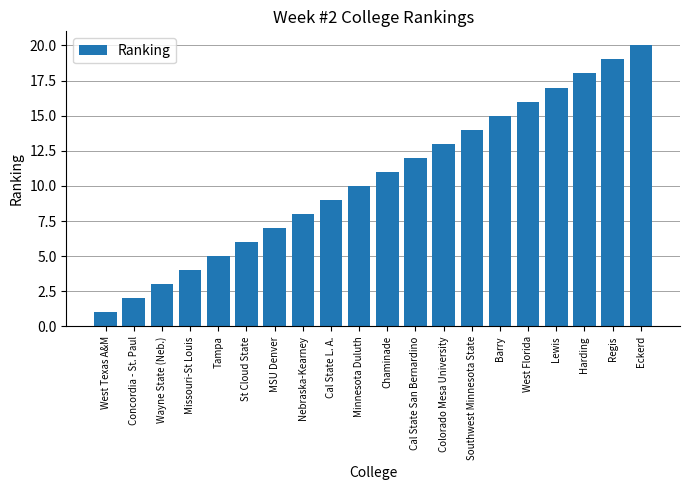

At which category does the chart reach its peak across all series?

Eckerd